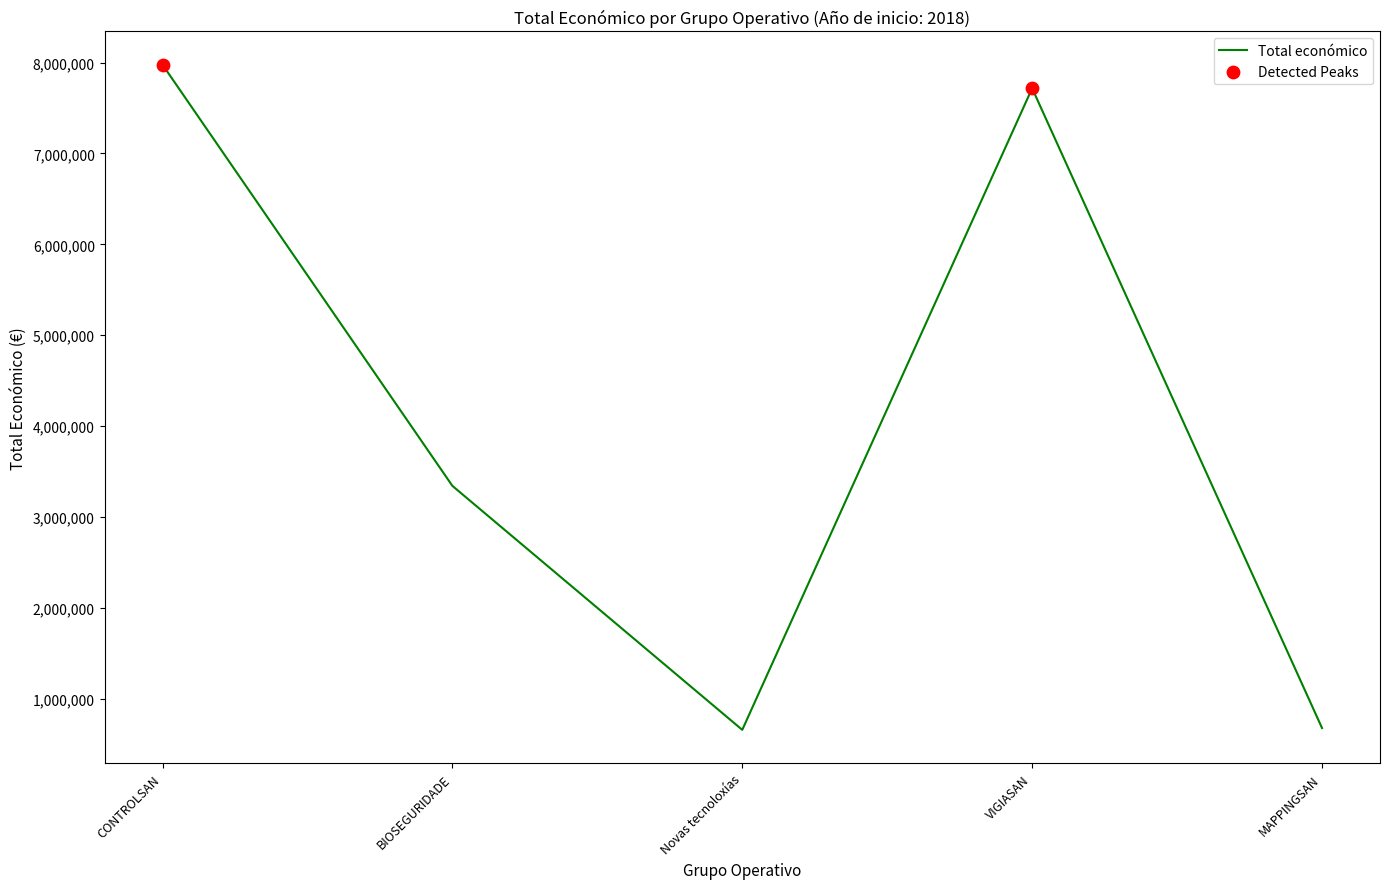

Which has a higher value, Novas tecnoloxías or VIGIASAN?

VIGIASAN